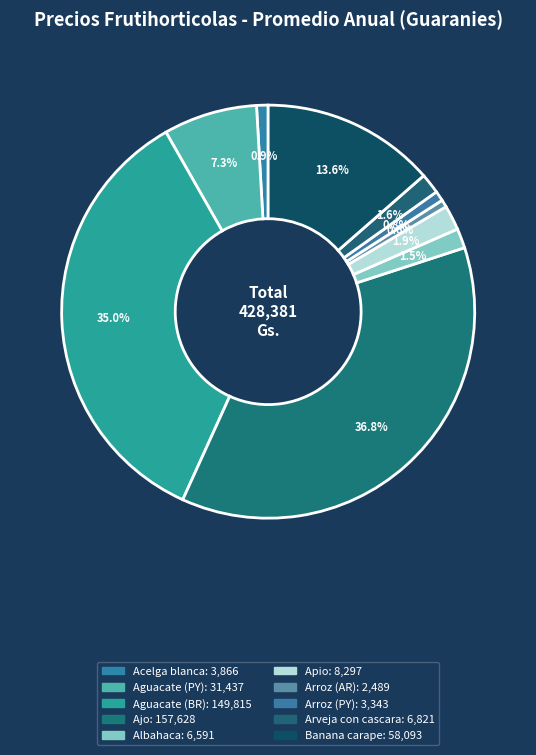

True or false: Ajo accounts for 27% of the total.

False